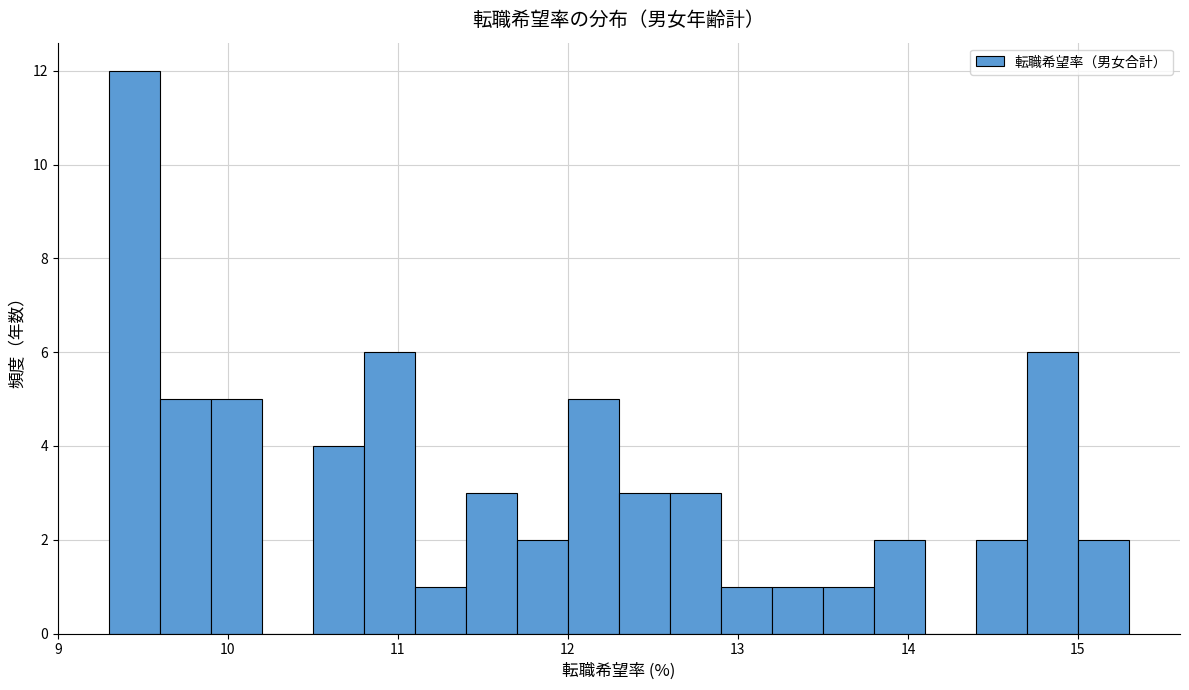

Read against the x-axis, roughly where is the centre of the tallest bar?

9.5